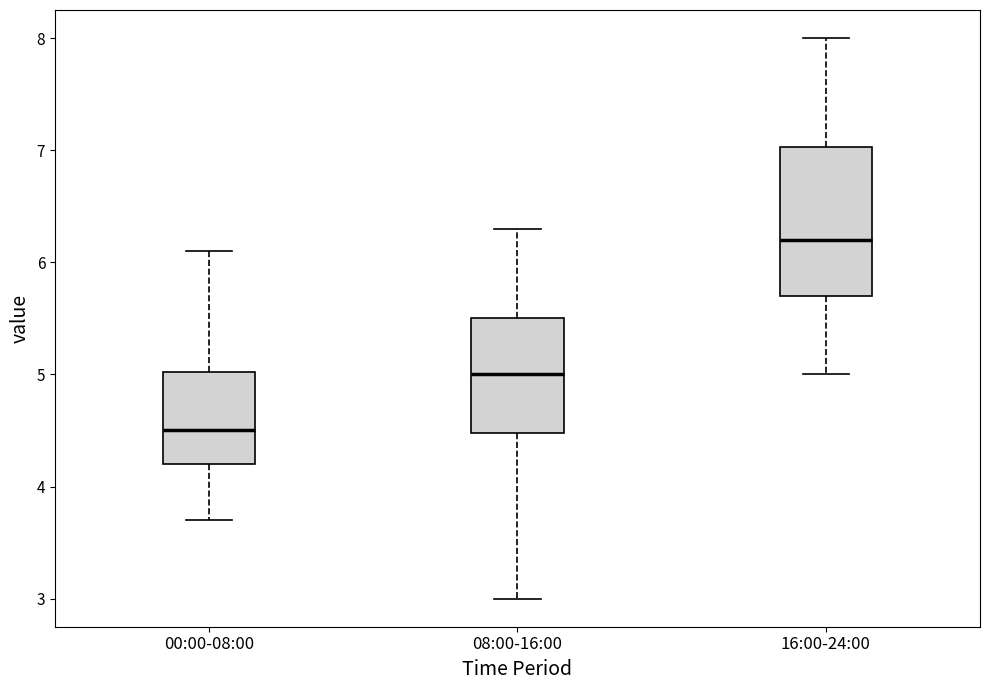

Where is the upper edge of the box for 08:00-16:00 on the y-axis? The values are not printed on the chart, so give them approximately, as read against the axis.

5.5